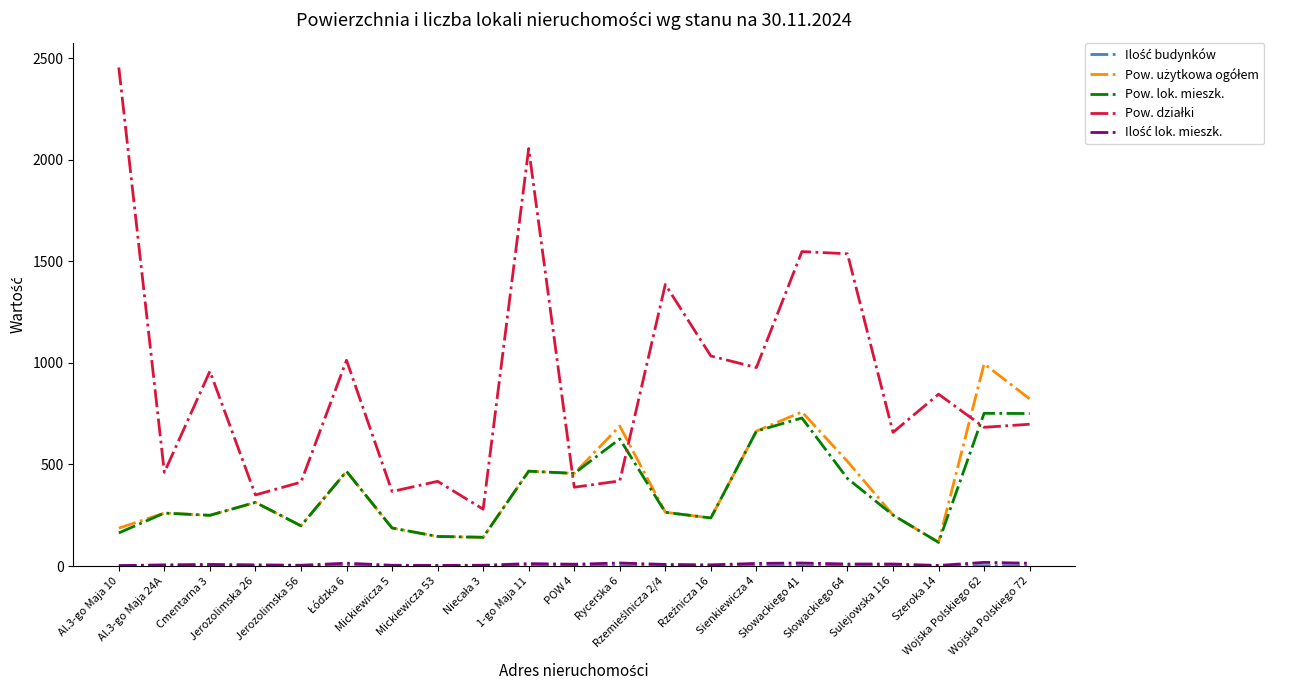

What is the greatest value displayed?

2454.0